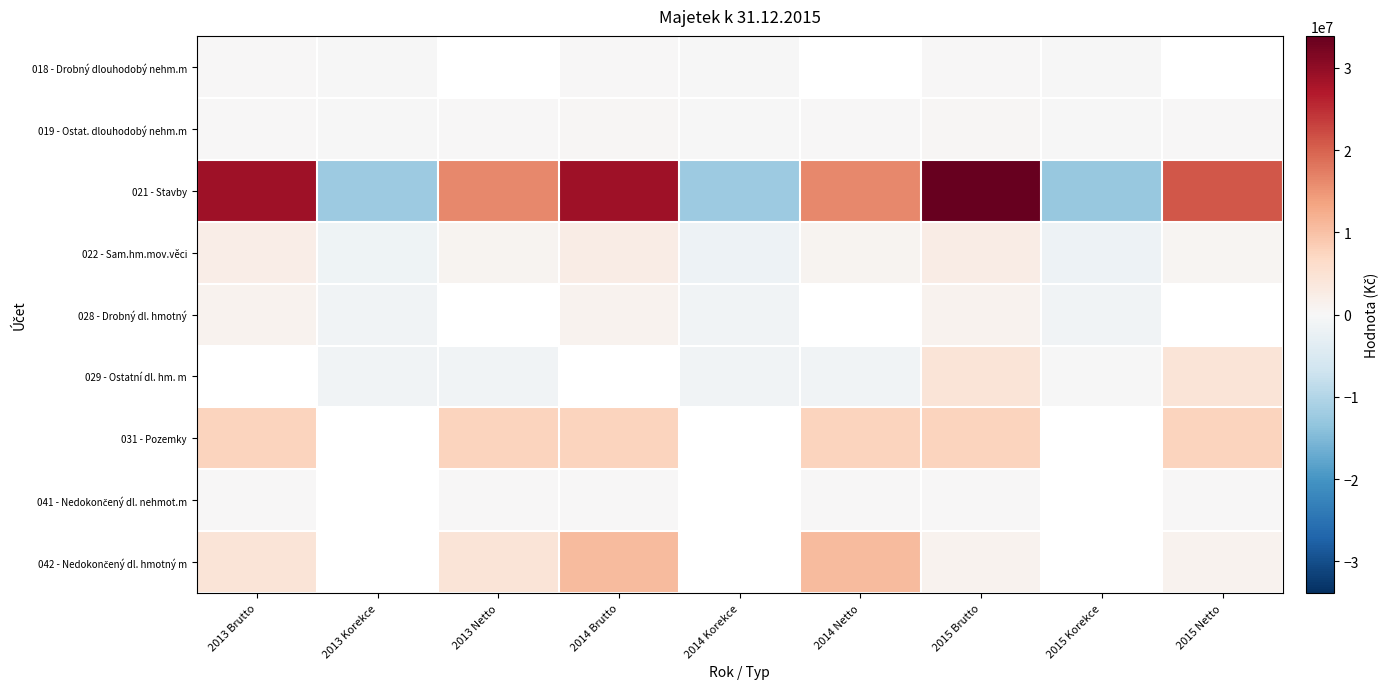

At which category does the chart reach its peak across all series?

2015 Brutto